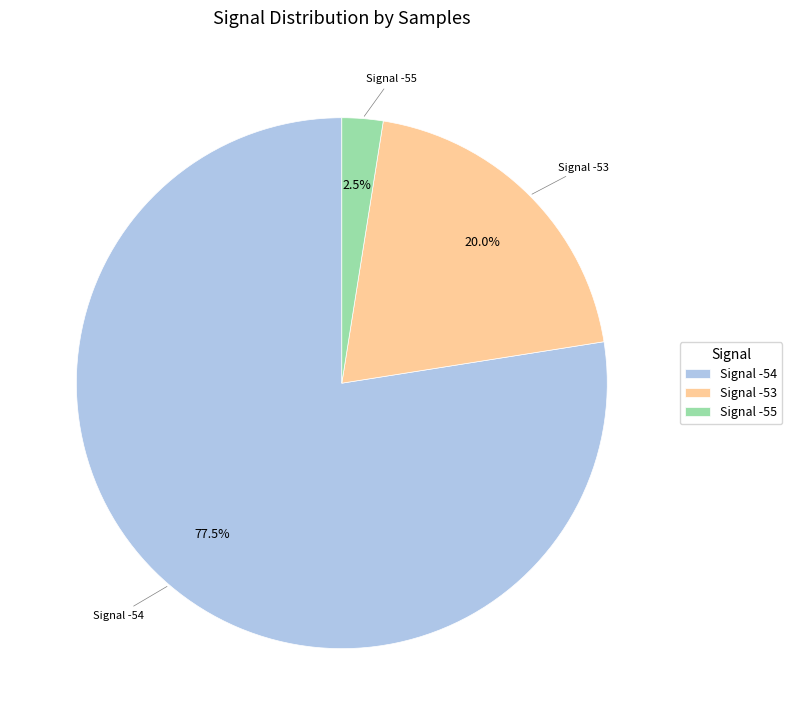

To the nearest percent, what is the average slice percentage?

33%